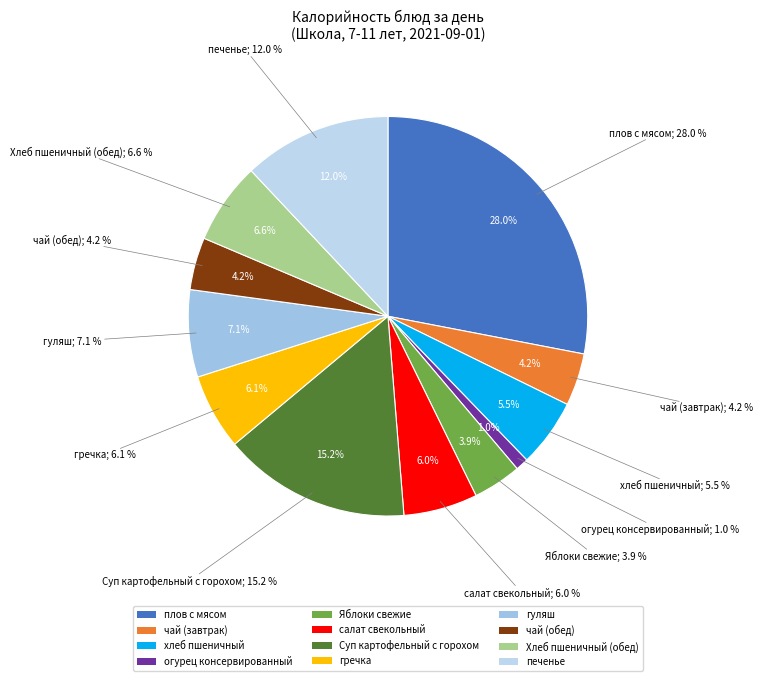

To the nearest percent, what is the average slice percentage?

8%